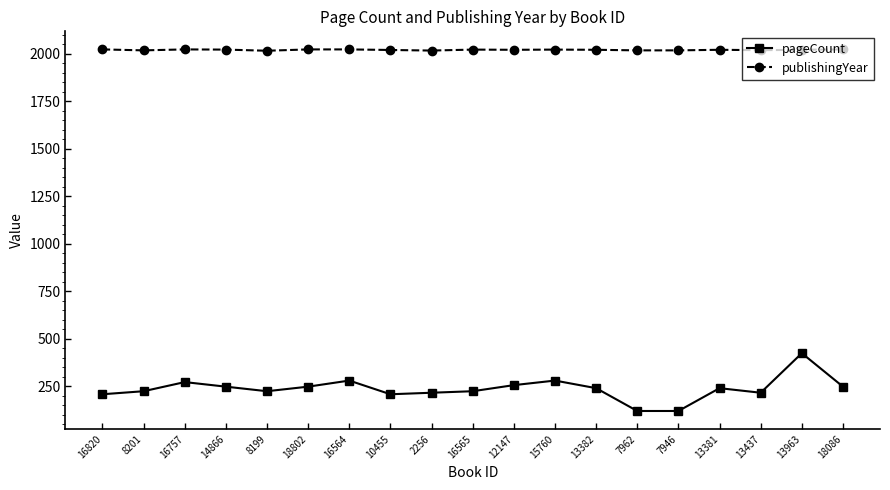

Rank the series by their average value, from lowest to highest.

pageCount, publishingYear